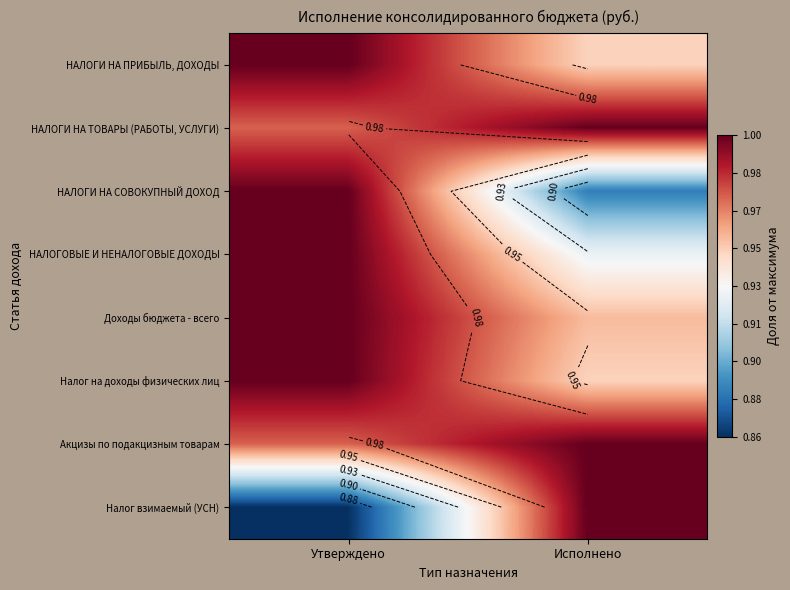

At which category does the chart reach its minimum across all series?

Утверждено